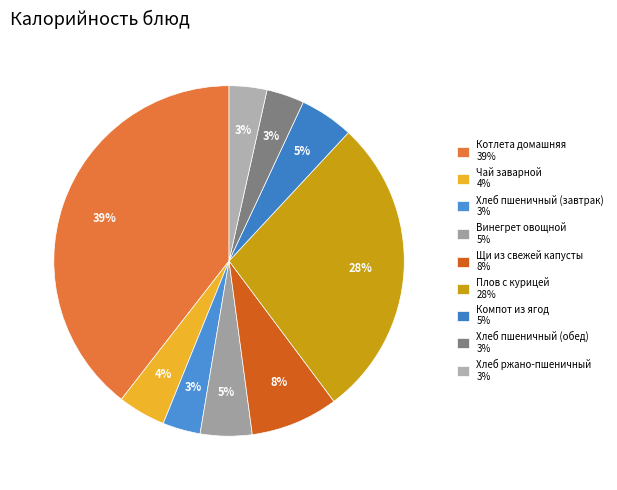

How many slices are in this pie chart?

9